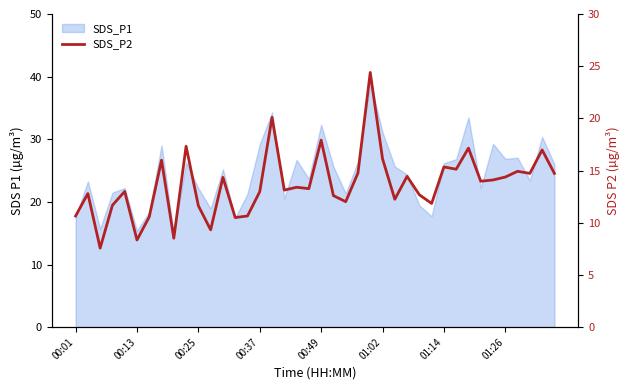

How many interior local peaks (higher than both neighbors) does the data have?

14